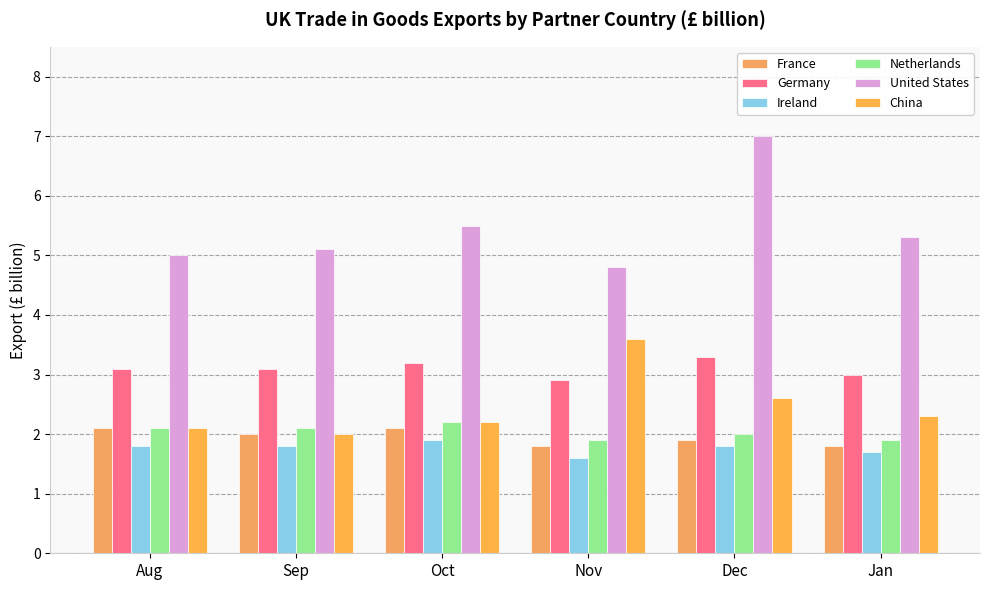

The Netherlands series shows 2.0 at Dec. True or false?

True